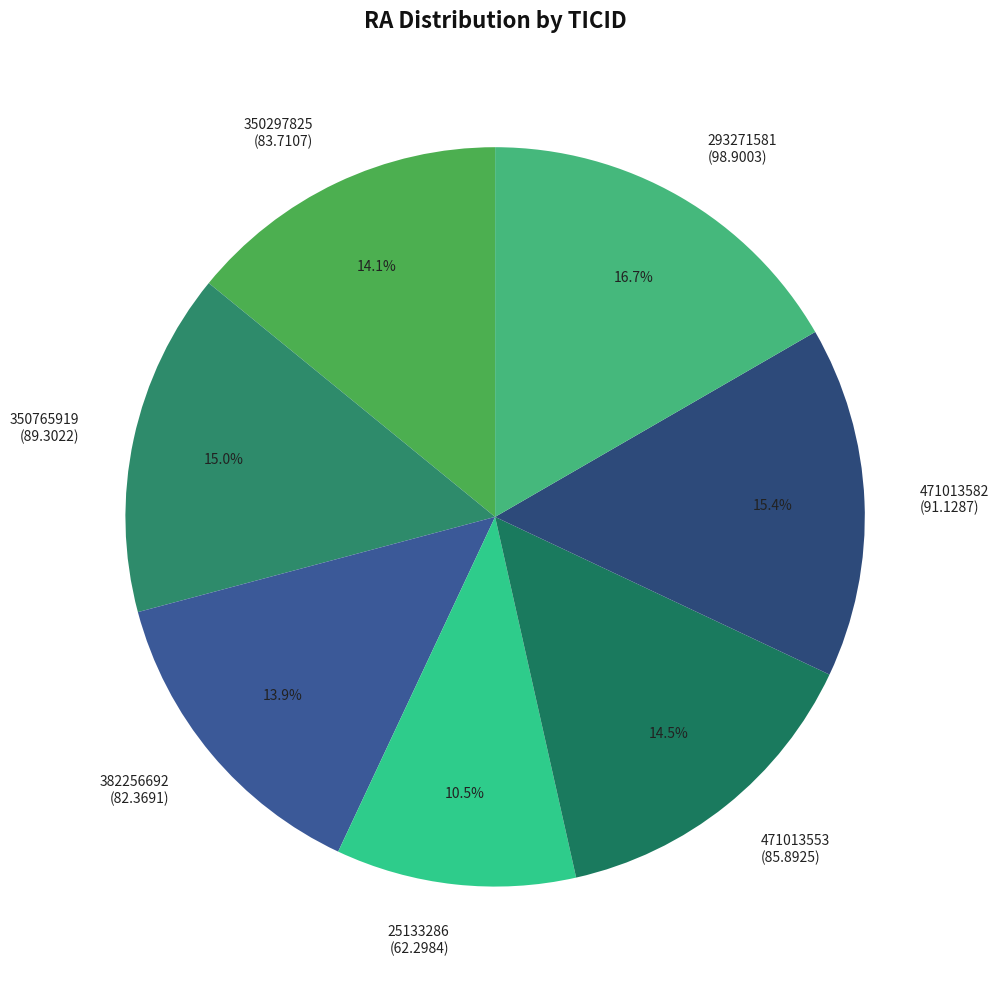

To the nearest percent, what is the difference between the largest and smallest slice percentages?

6%